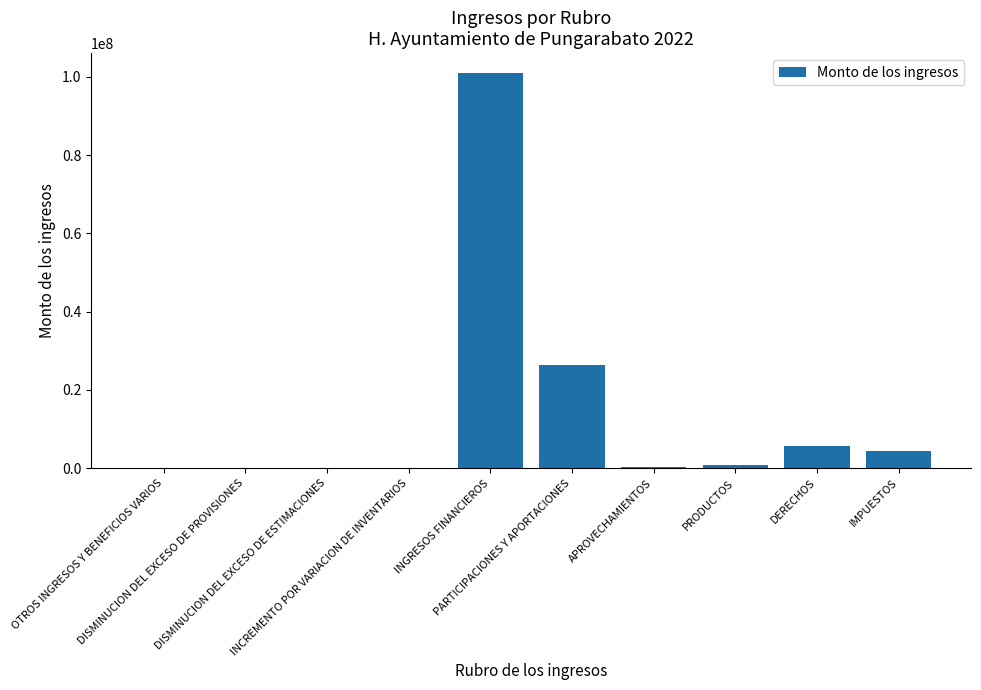

What is the maximum value shown in the chart?

100992214.3